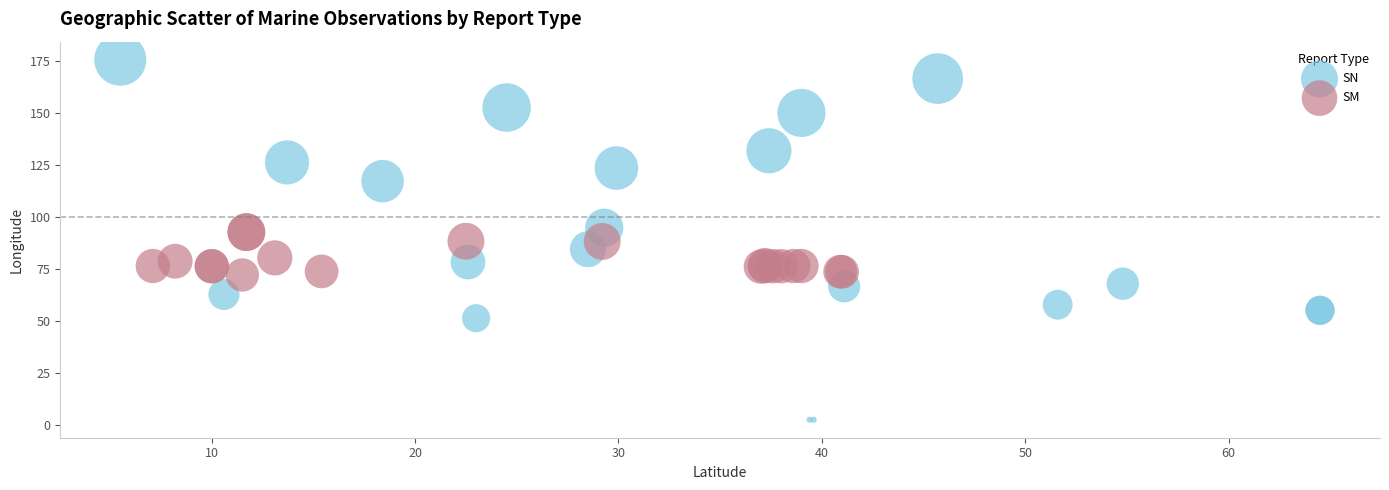

Which series reaches the minimum Y coordinate?

SN